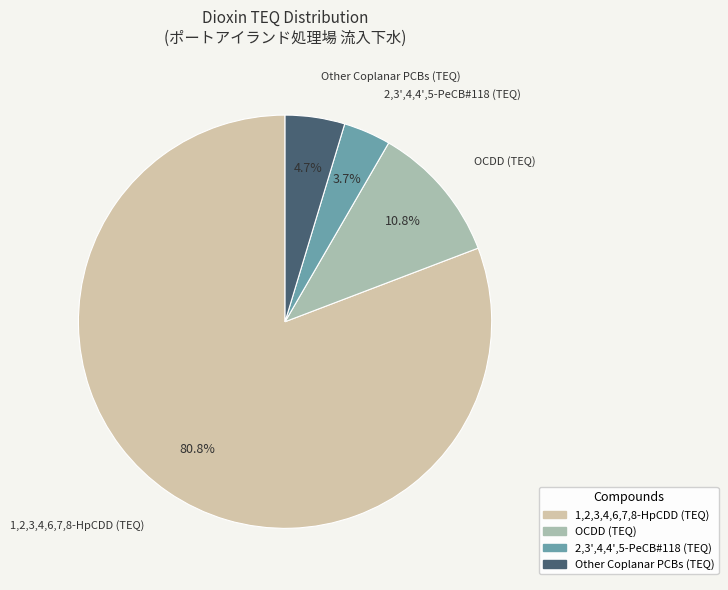

Count the number of slices in the pie.

4